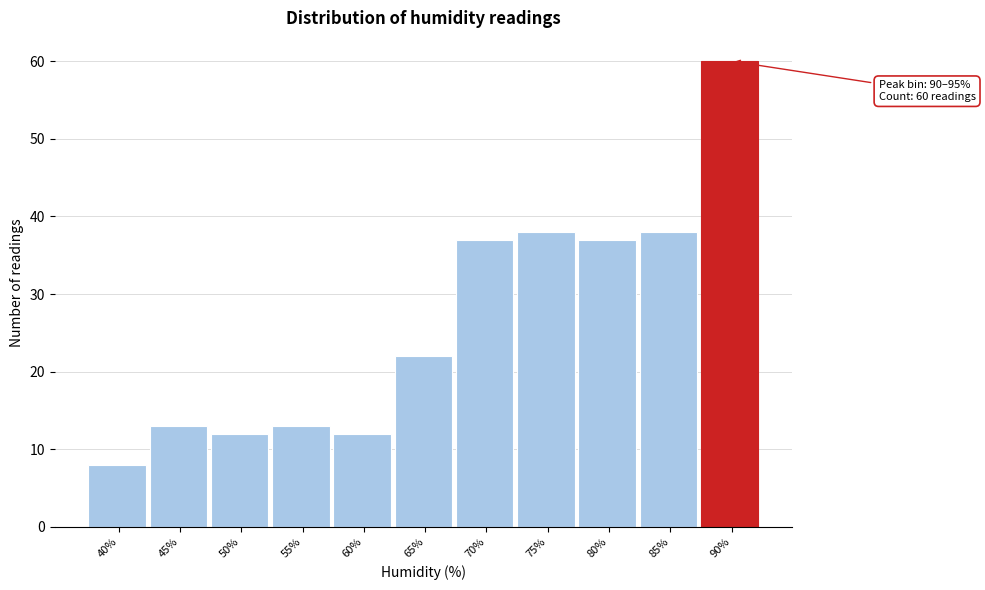

Reading right to left, extract all data points from this chart.

90%=60	85%=38	80%=37	75%=38	70%=37	65%=22	60%=12	55%=13	50%=12	45%=13	40%=8